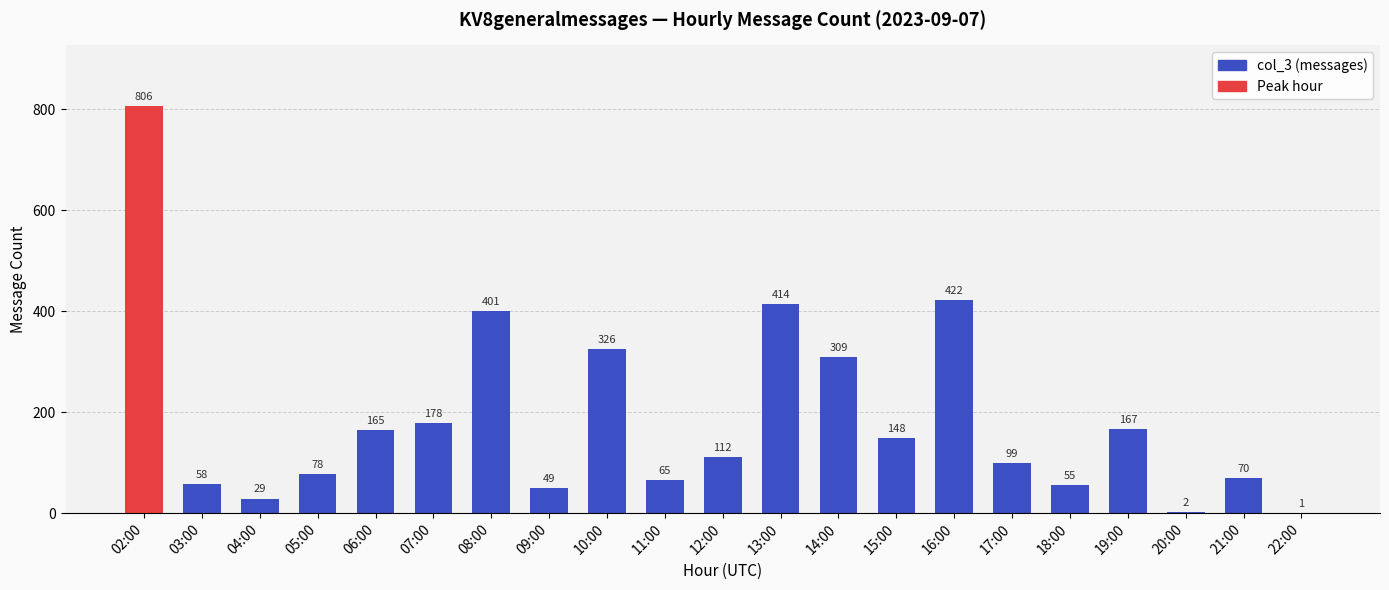

The chart shows a value of 401 at 08:00. True or false?

True